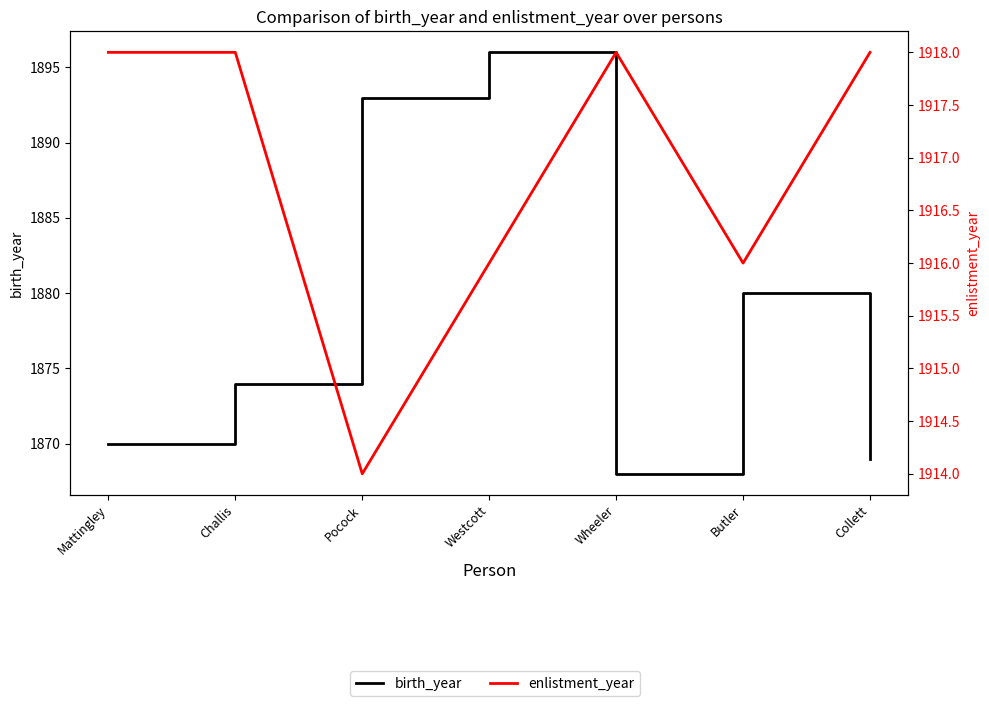

At which label is birth_year closest to 1882?

Butler